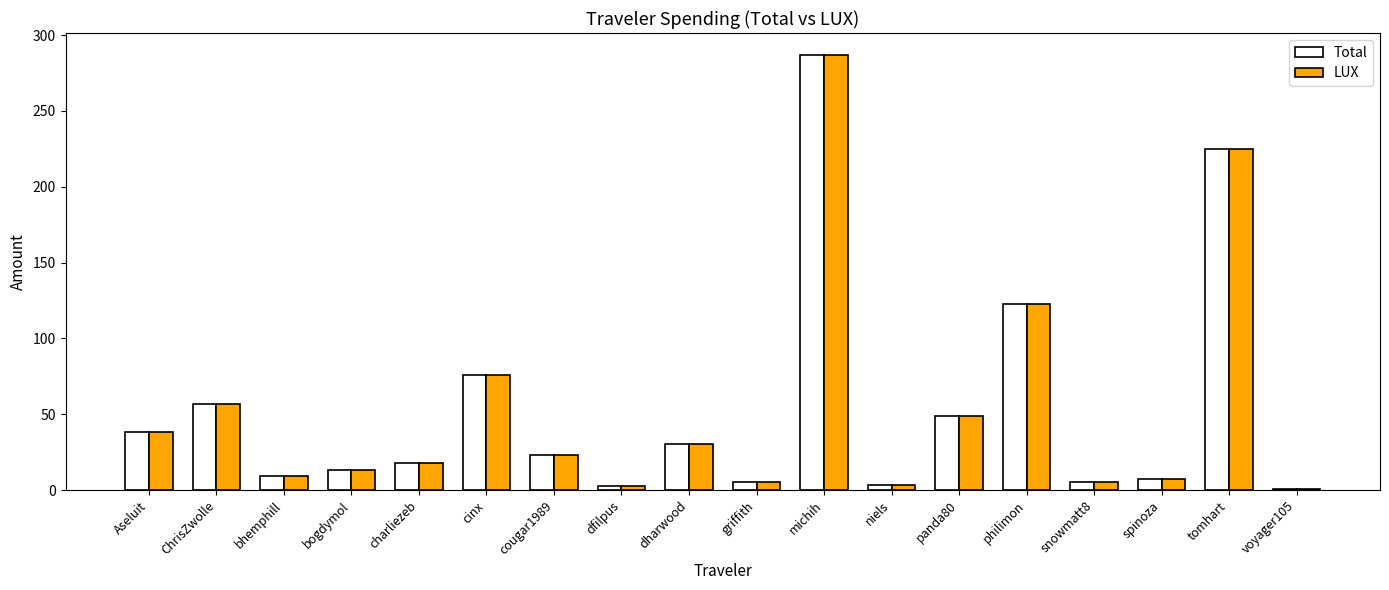

What is the total value across all series at ChrisZwolle?

113.9